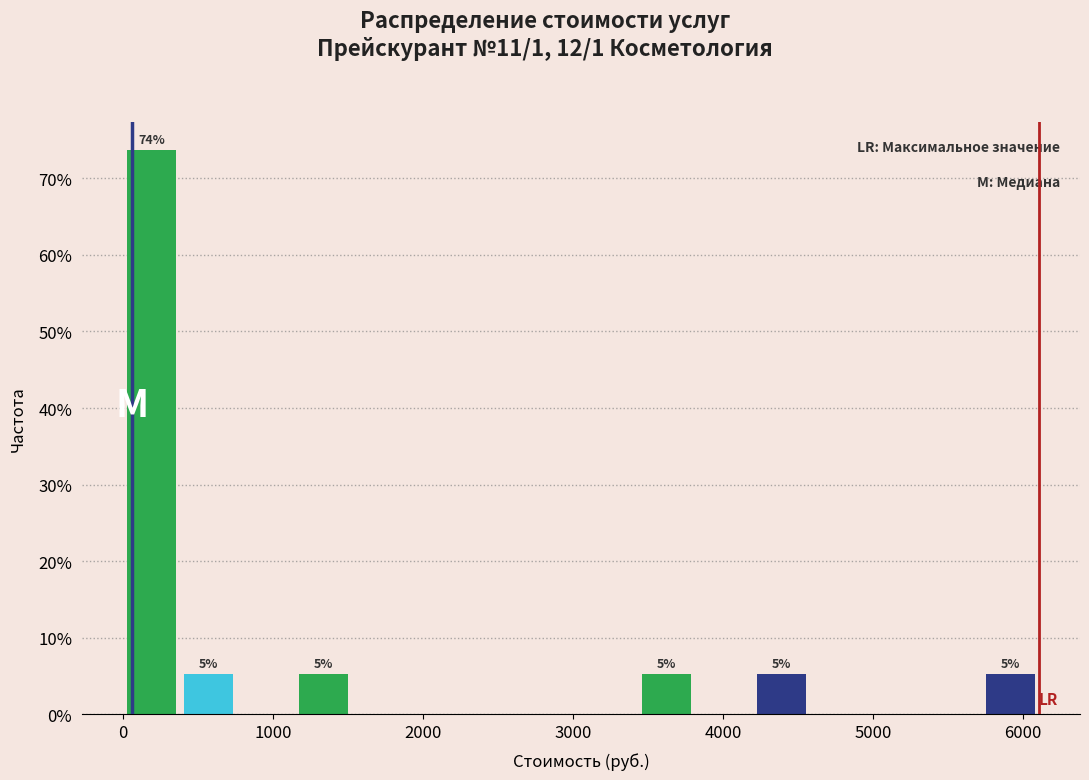

Read against the x-axis, roughly where is the centre of the tallest bar?

200